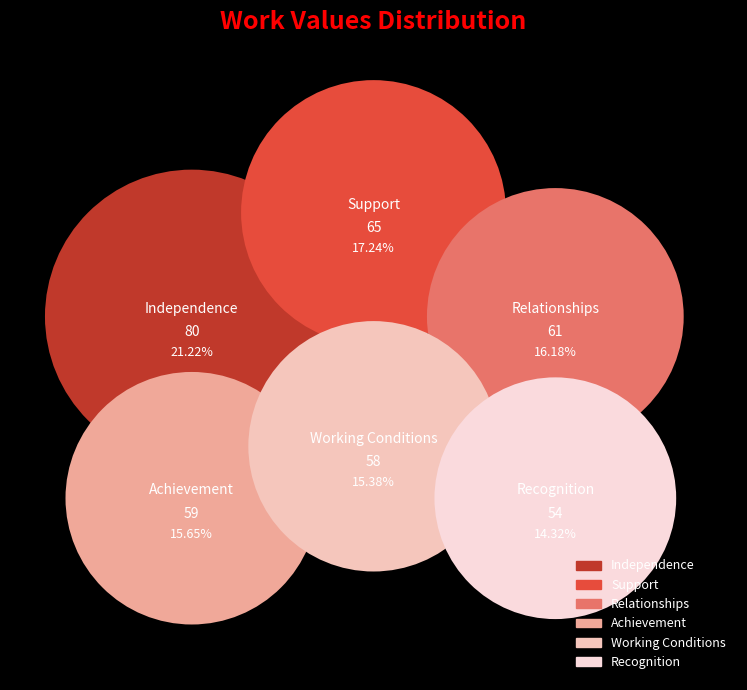

Which category has the biggest portion of the pie?

Independence